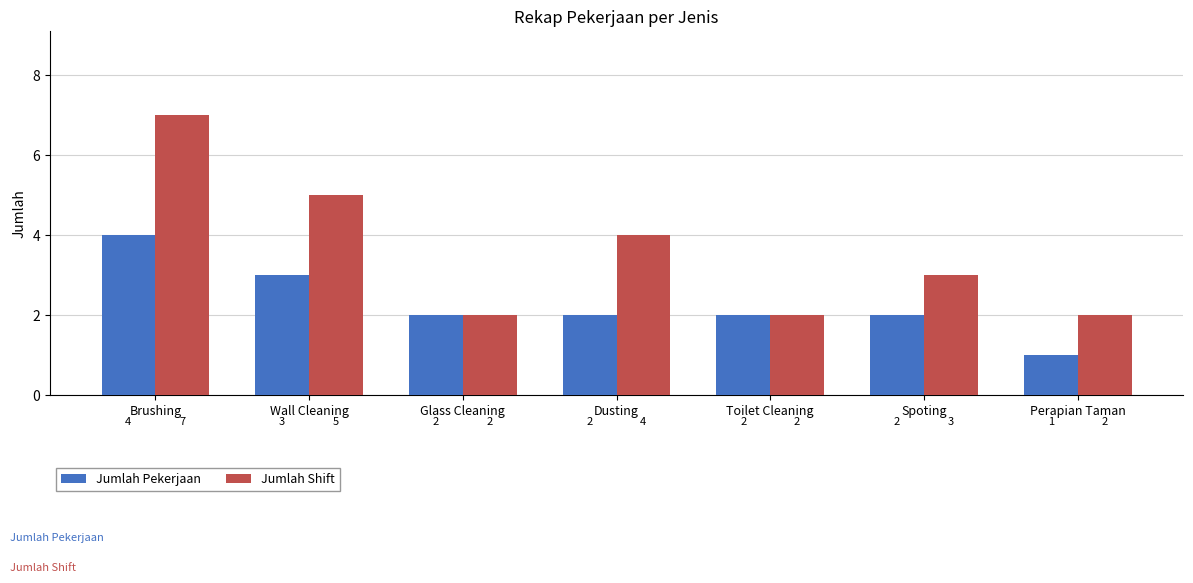

What is the sum of all Jumlah Shift values?

25